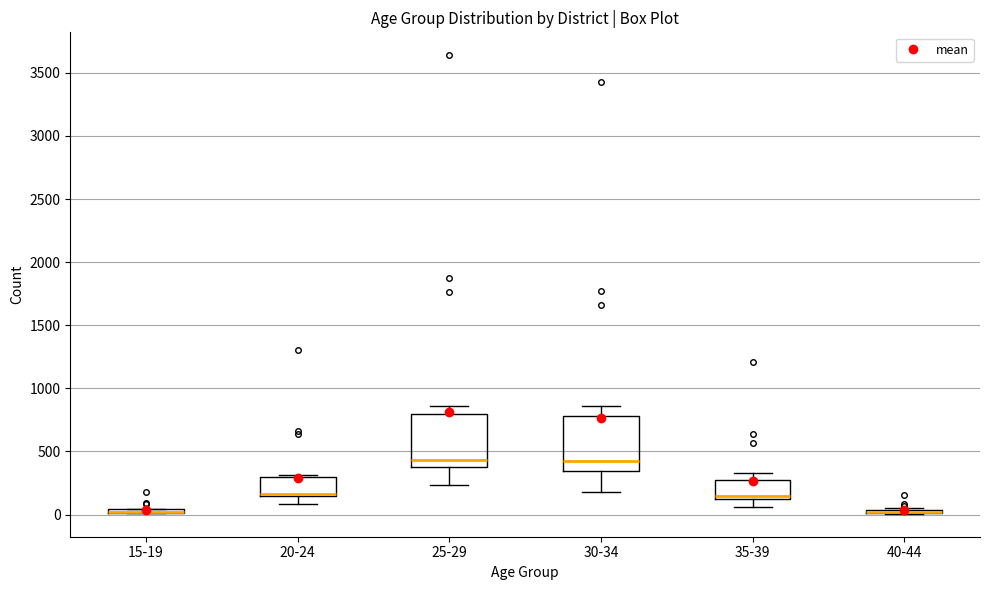

Where is the upper edge of the box for 30-34 on the y-axis? The values are not printed on the chart, so give them approximately, as read against the axis.

800